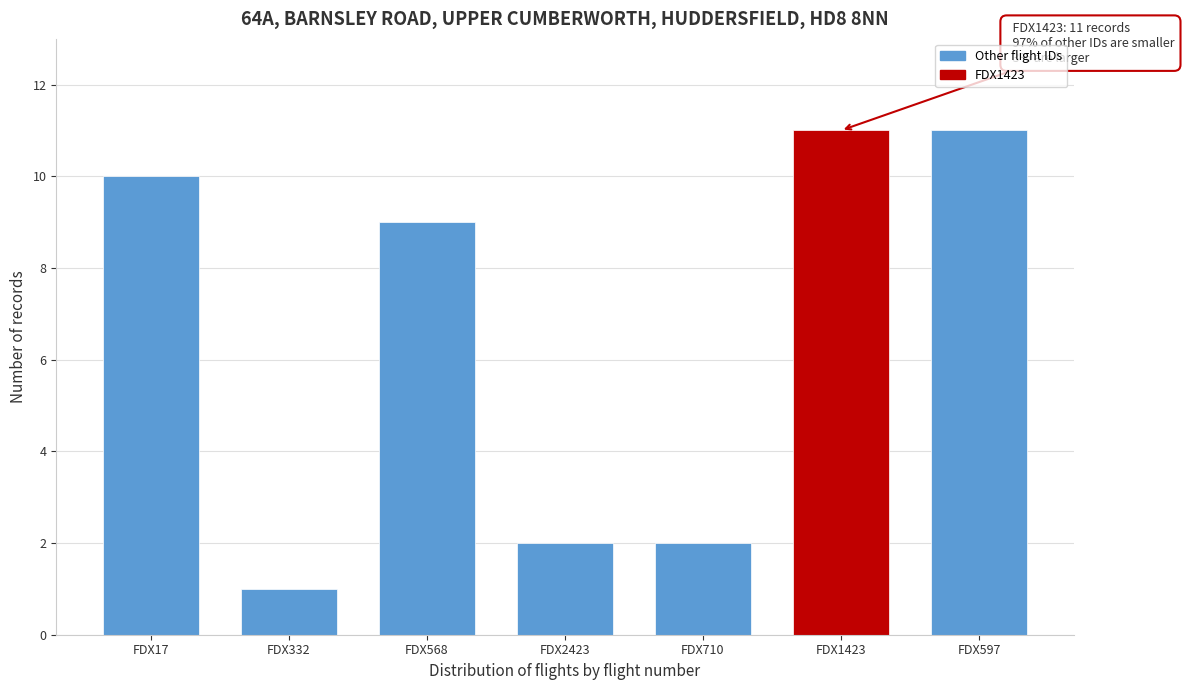

Reading left to right, what are all the values shown in this chart?

FDX17=10	FDX332=1	FDX568=9	FDX2423=2	FDX710=2	FDX1423=11	FDX597=11